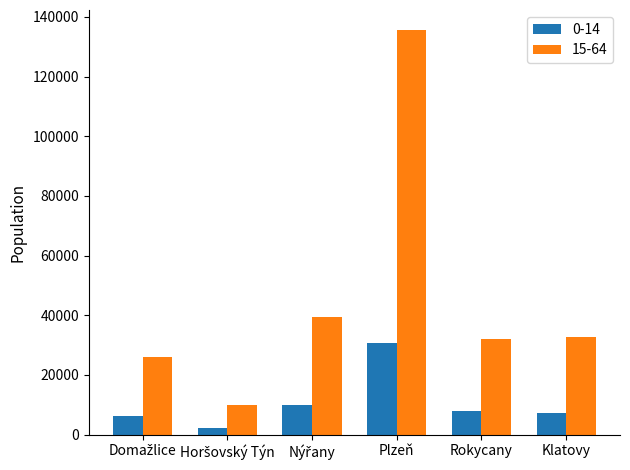

What is the minimum value for 15-64?

9763